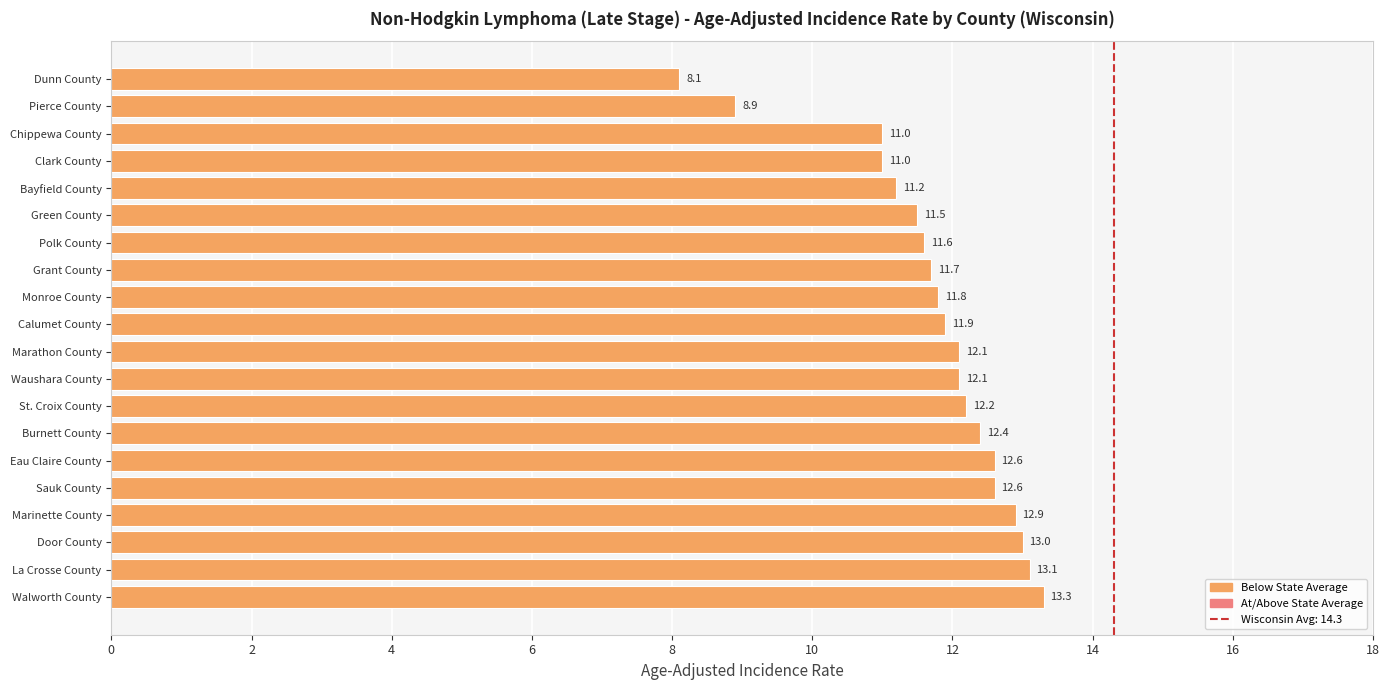

What is the smallest value displayed?

8.1